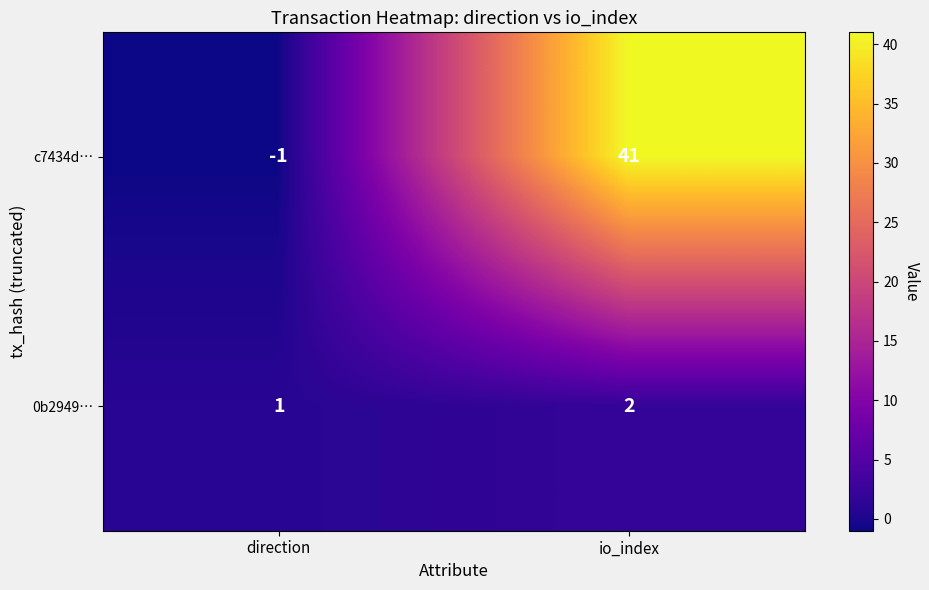

At which category does the chart reach its peak across all series?

io_index